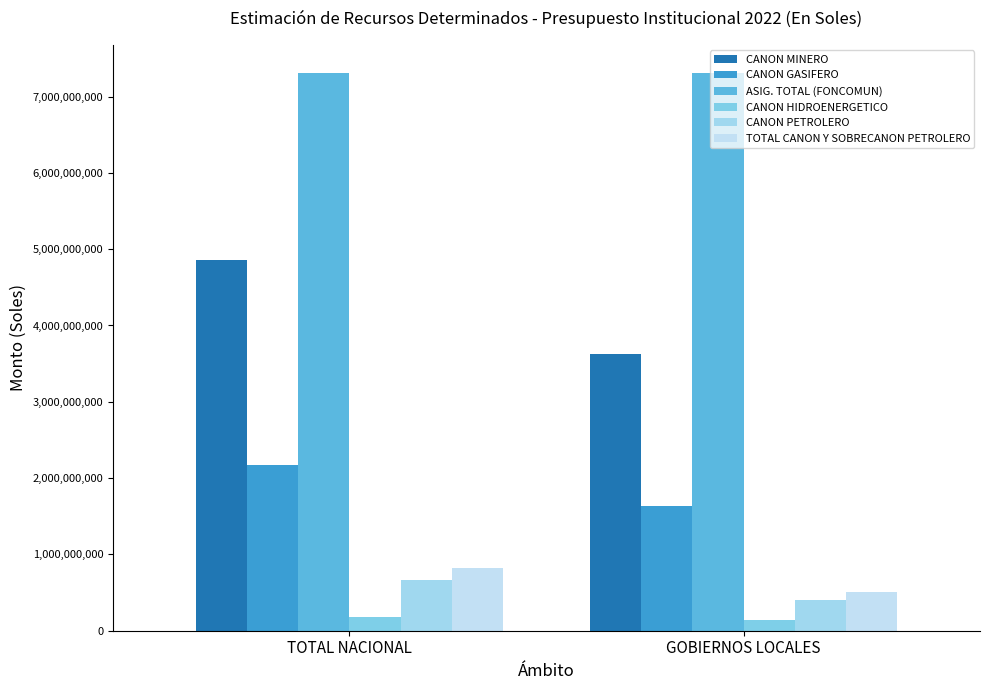

Reading right to left, what are all the values shown in this chart?

CANON MINERO: 3622107301	4860388110
CANON GASIFERO: 1631362411	2175149881
ASIG. TOTAL (FONCOMUN): 7310932748	7310932748
CANON HIDROENERGETICO: 139487178	185991989
CANON PETROLERO: 406429934	658360770
TOTAL CANON Y SOBRECANON PETROLERO: 507614537	821450436